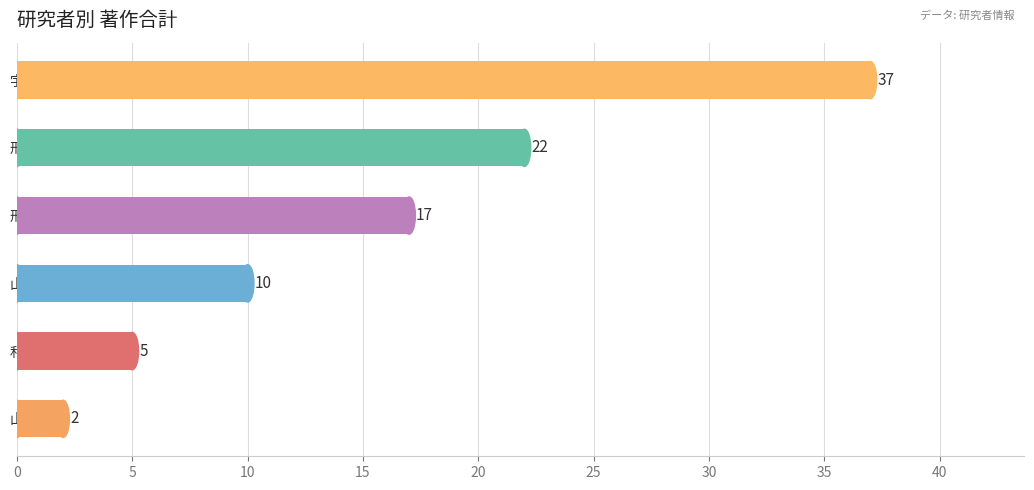

Read the value at 和田 直樹, to the nearest 5.

5